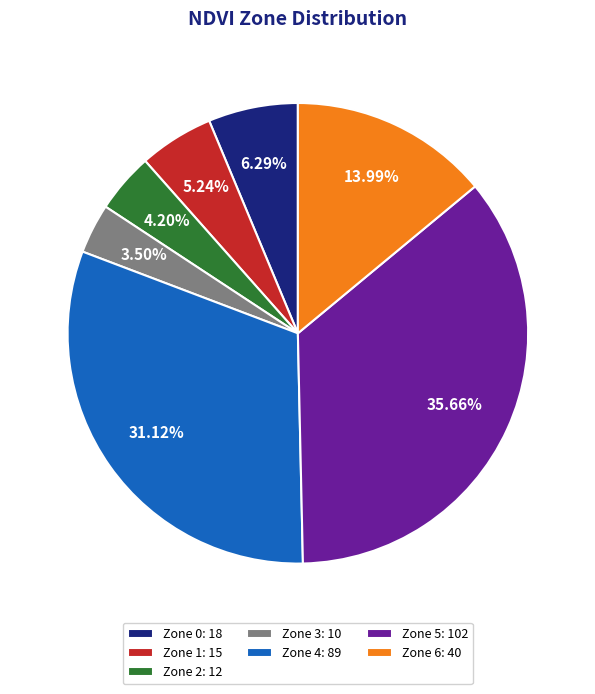

True or false: Zone 4 accounts for 31% of the total.

True